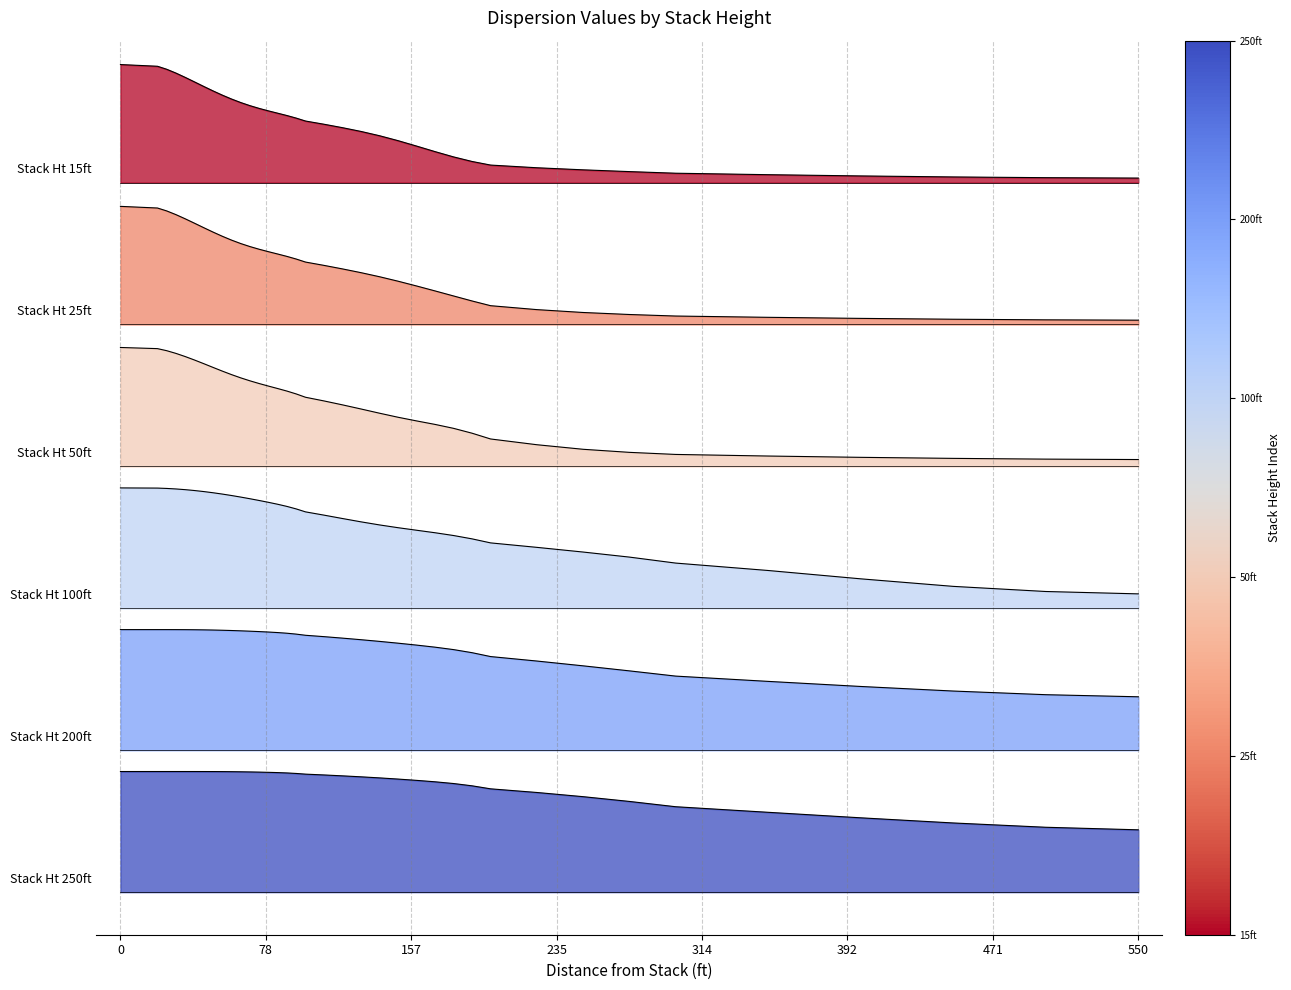

Is the value of Stack Ht 200ft at 150 greater than the value of Stack Ht 25ft at 160?

No